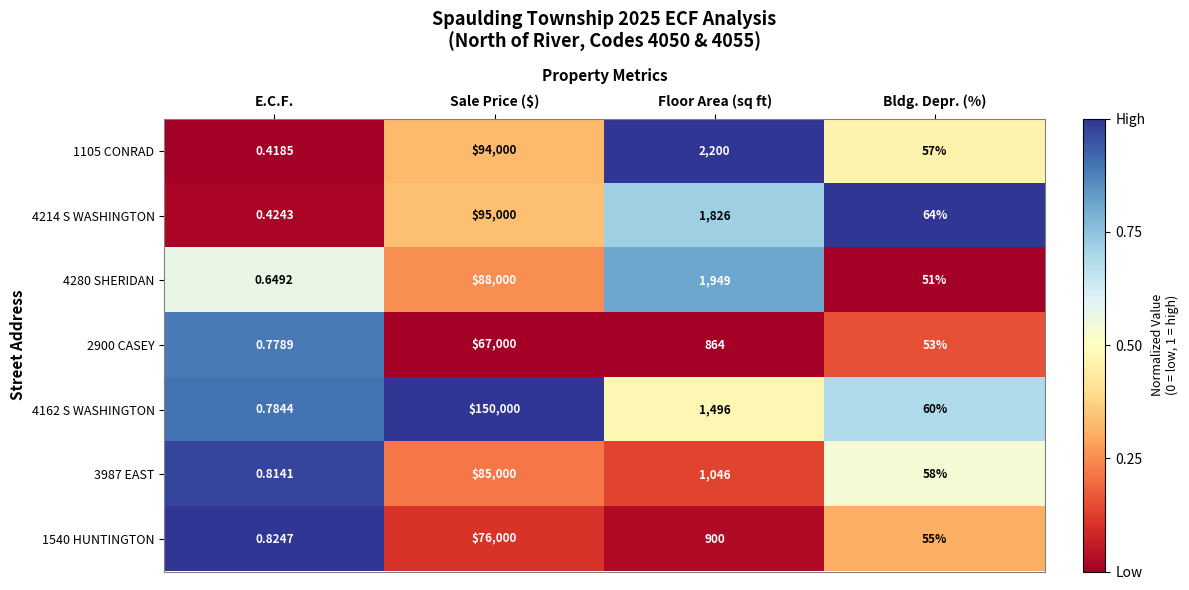

Count the number of categories in the chart.

4